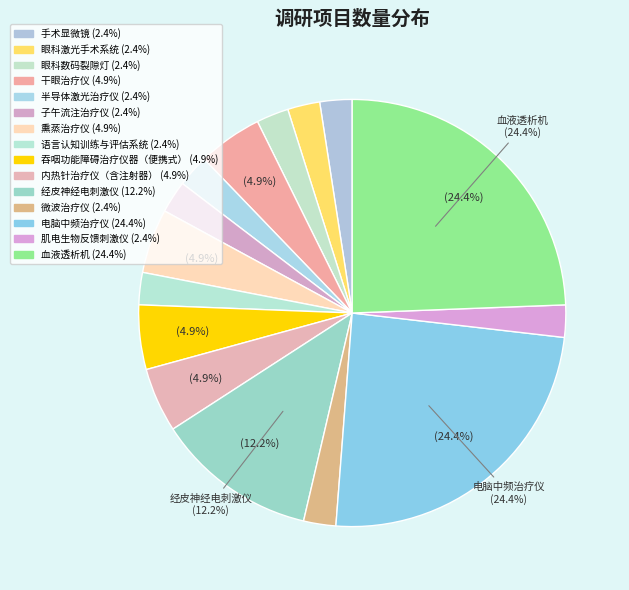

To the nearest percent, what is the difference between the largest and smallest slice percentages?

22%